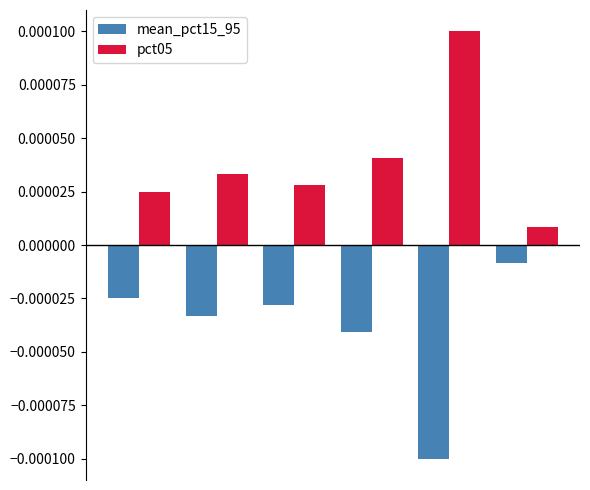

Which series has the largest total across all categories?

pct05